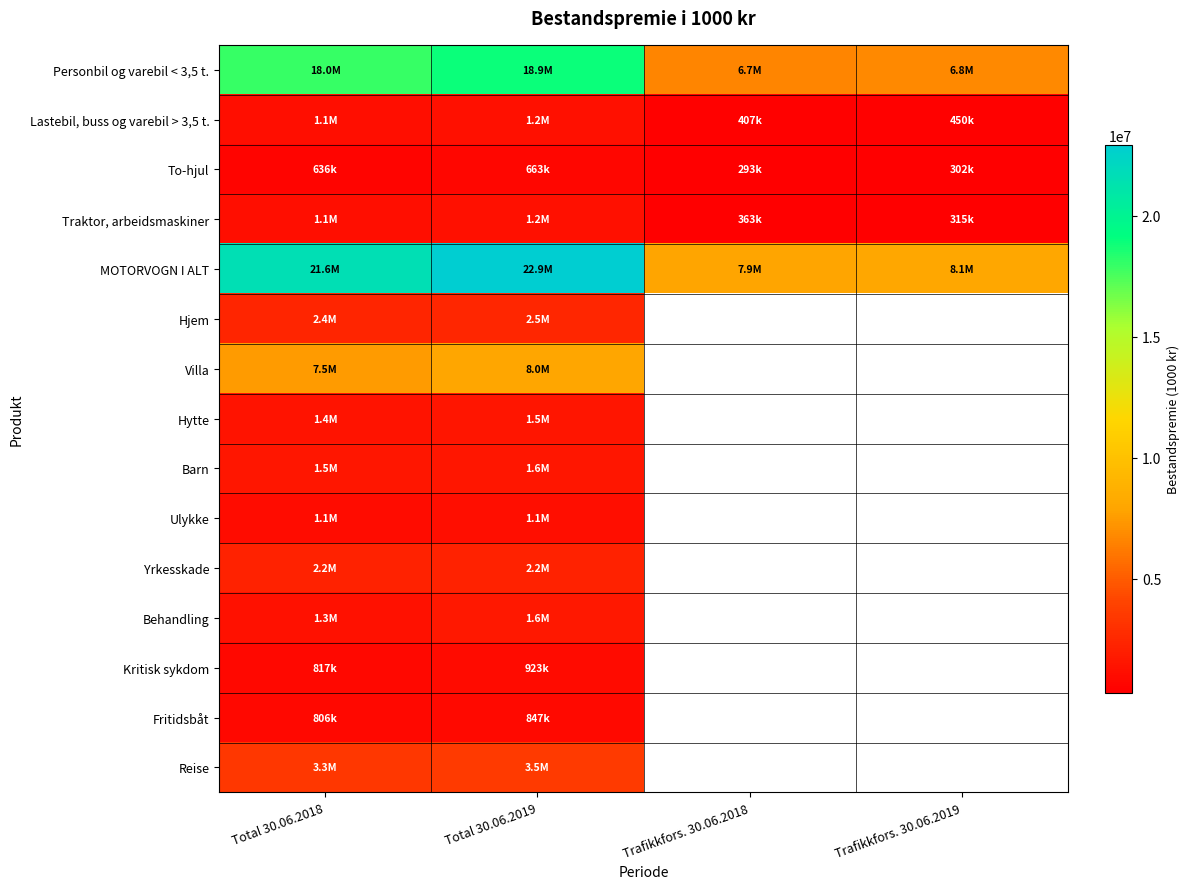

At which label does Lastebil, buss og varebil > 3,5 t. first exceed 1122676?

Total 30.06.2019